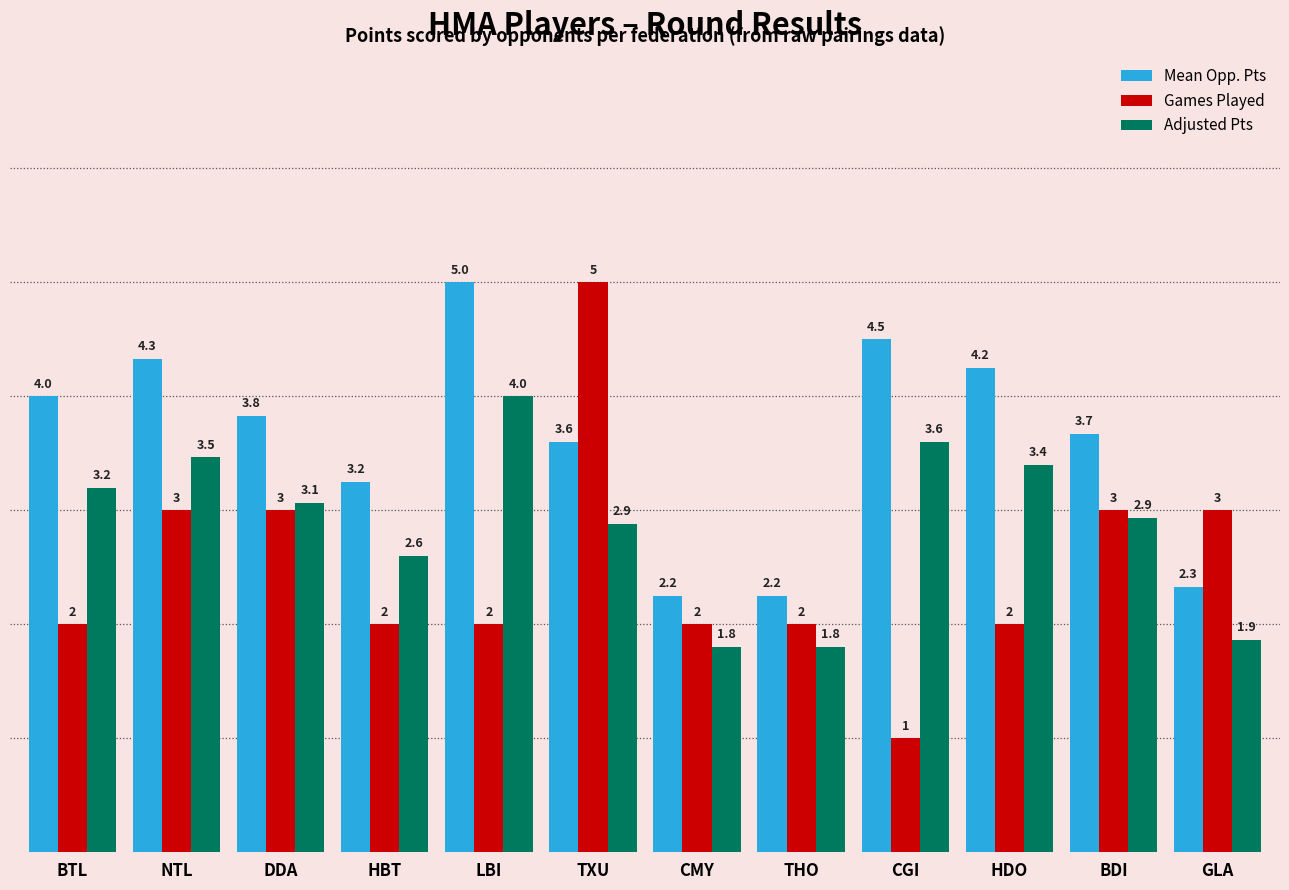

What is the value of the Mean Opp. Pts bar at the 6th from the left?

3.6